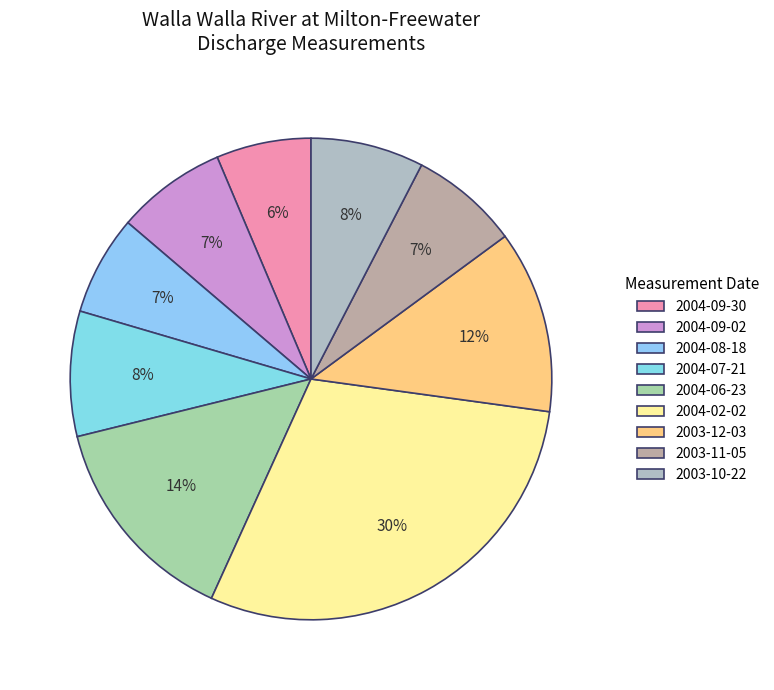

To the nearest percent, what is the combined percentage of 2003-12-03 and 2003-10-22?

20%